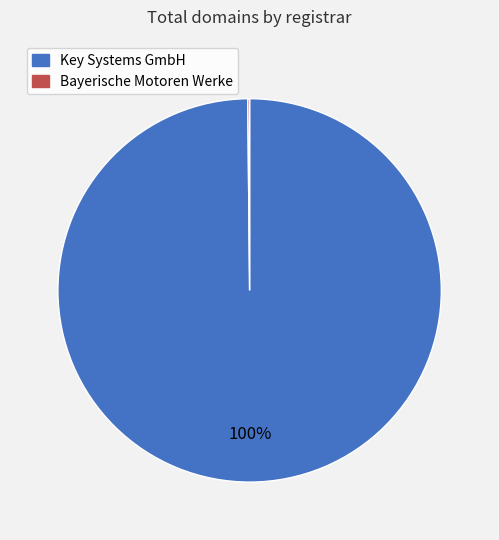

To the nearest percent, what is the difference between the largest and smallest slice percentages?

100%